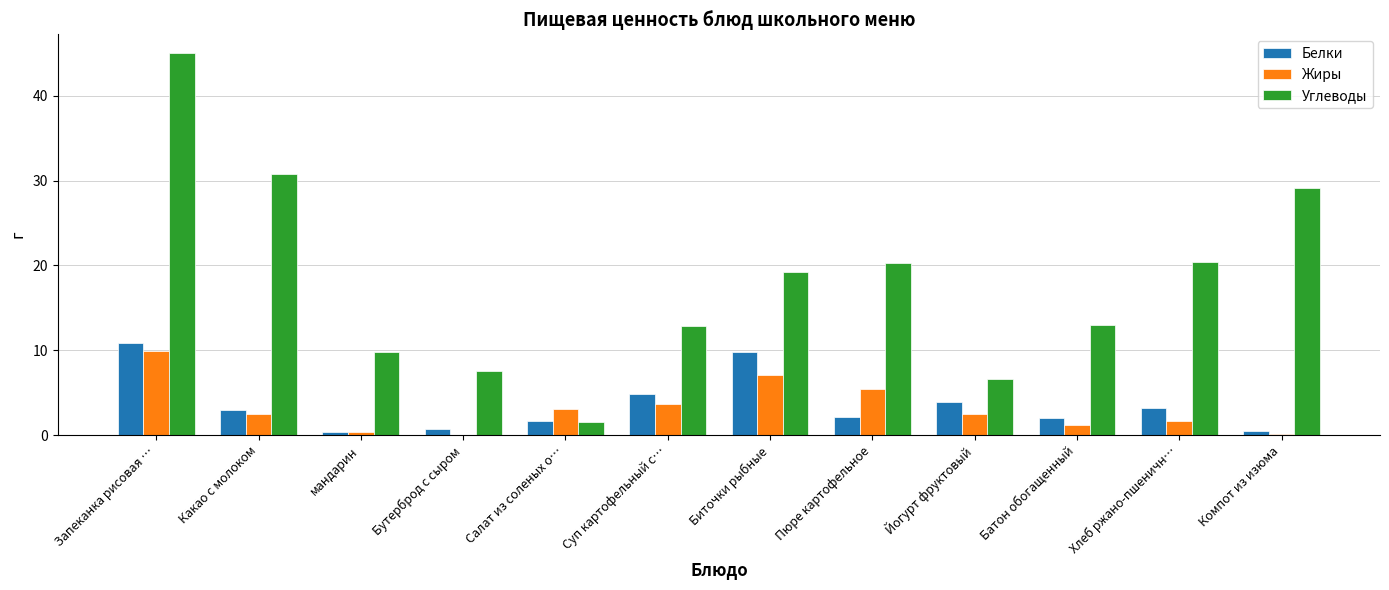

Between Запеканка рисовая … and Биточки рыбные, which series saw the biggest shift?

Углеводы